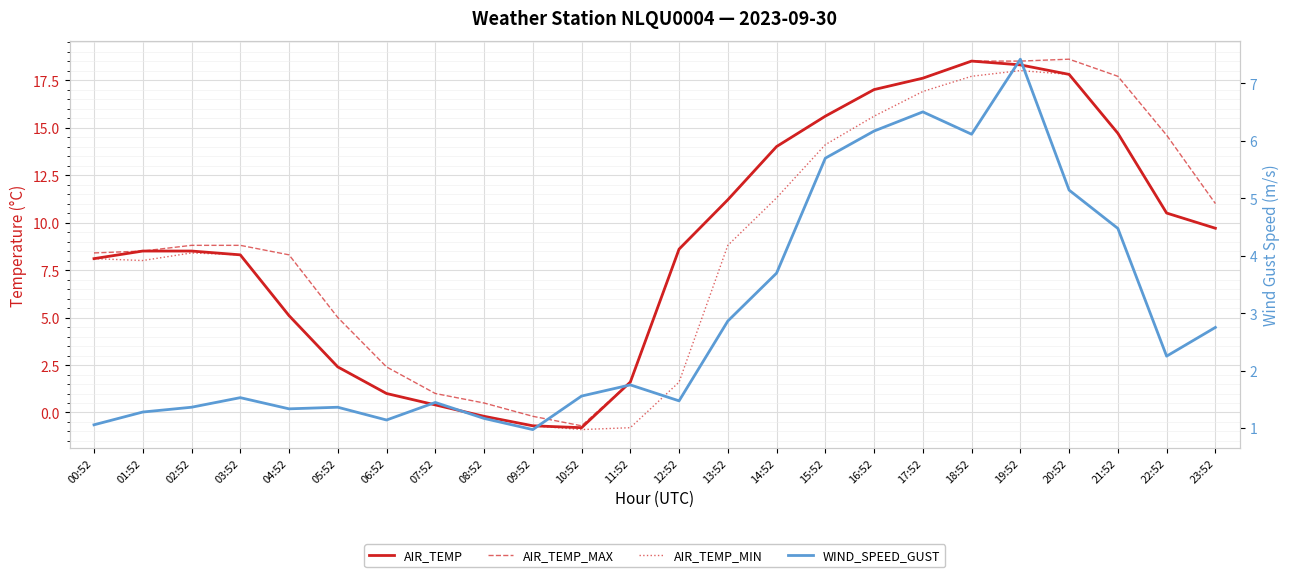

At which category does AIR_TEMP_MIN reach its first local peak?

02:52